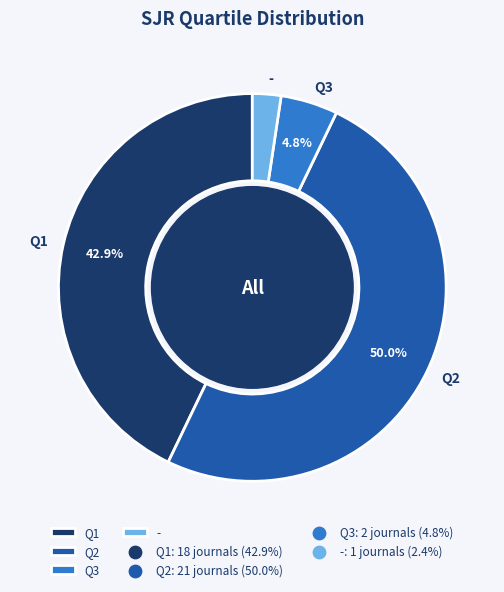

How many slices are in this pie chart?

4